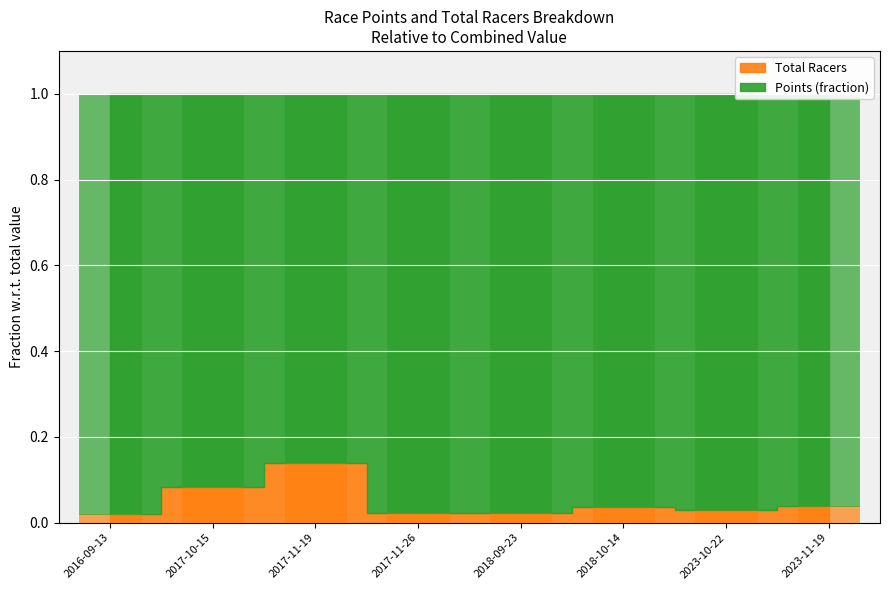

How many bars are there in total?

8